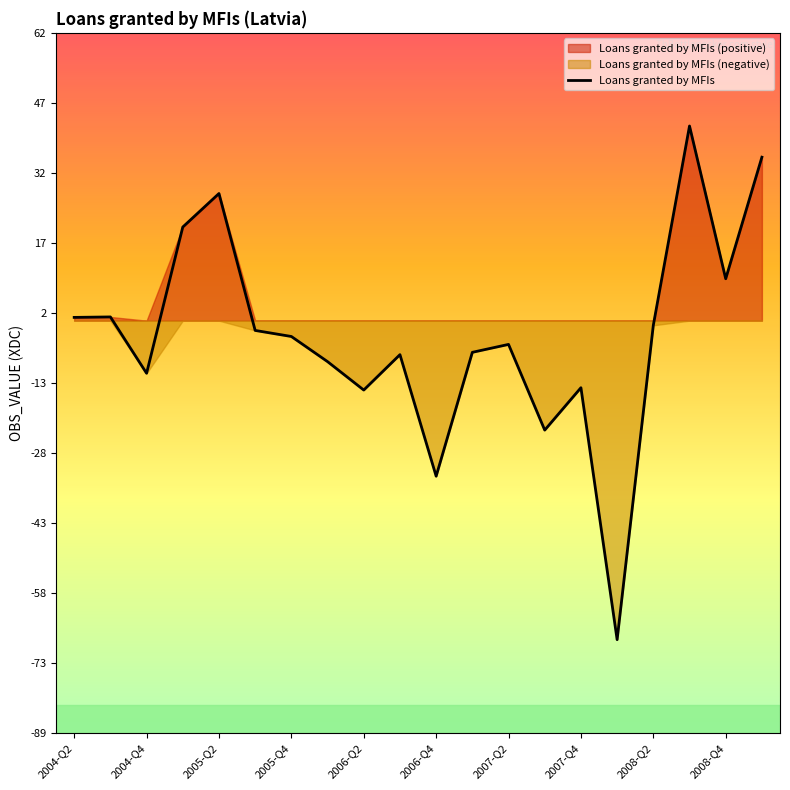

What value does the data have at 15?

-68.5